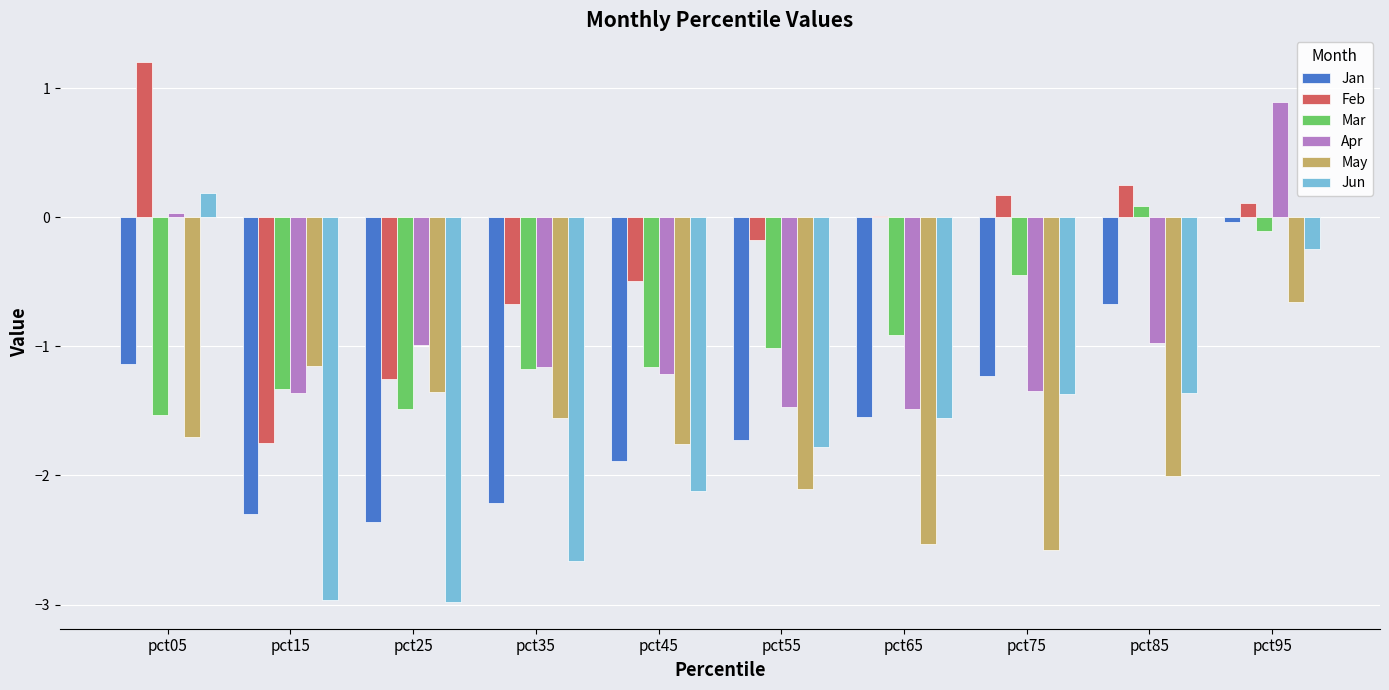

What is the sum of all Jan values?

-15.1